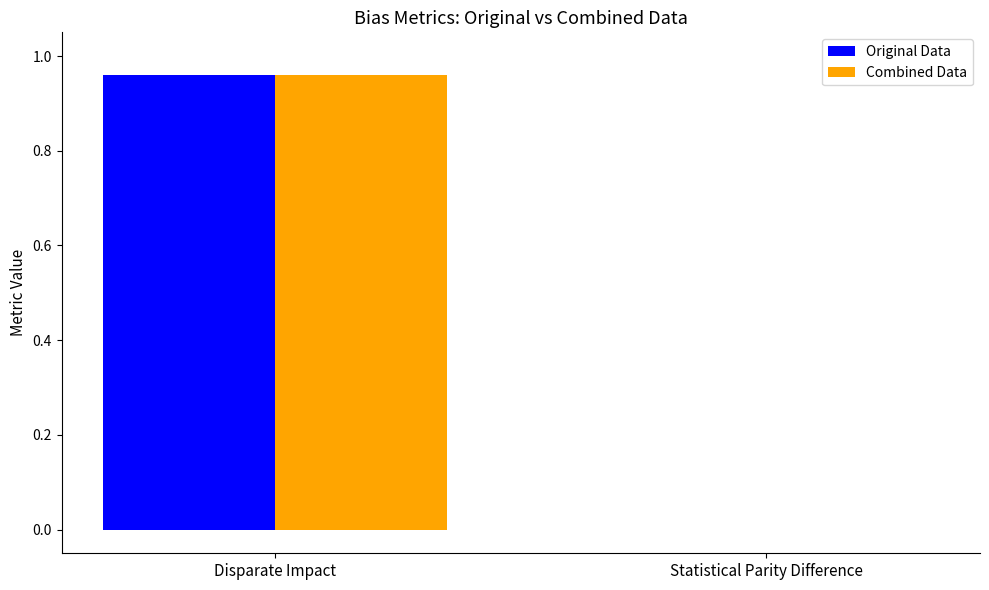

What is the total value across all series at Disparate Impact?

1.9